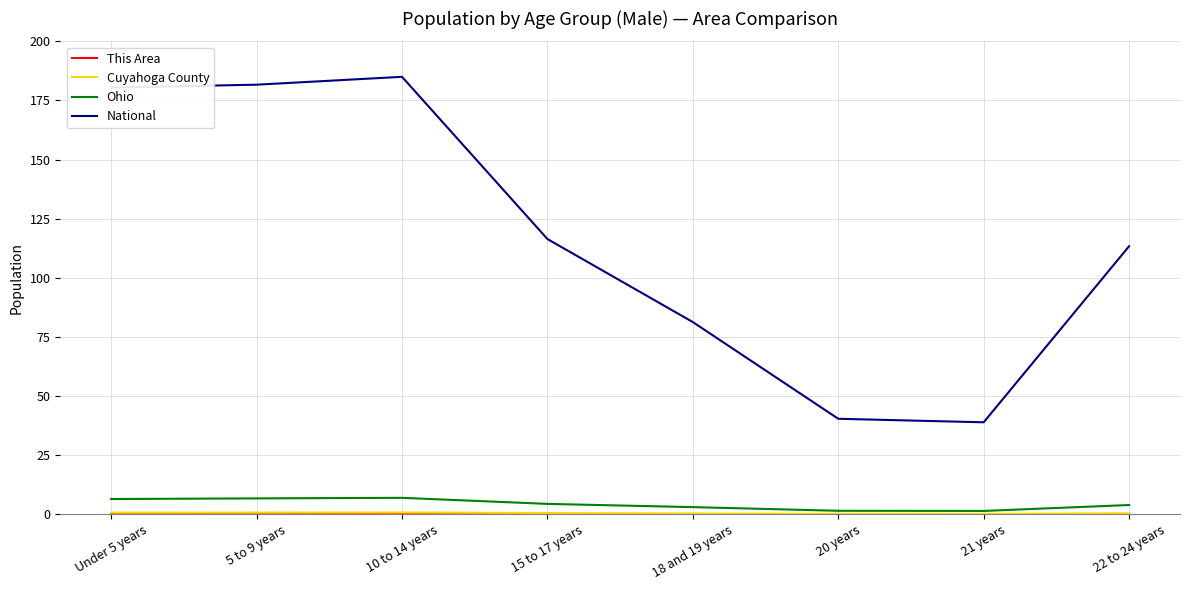

How many values in the Ohio series exceed 4?

4